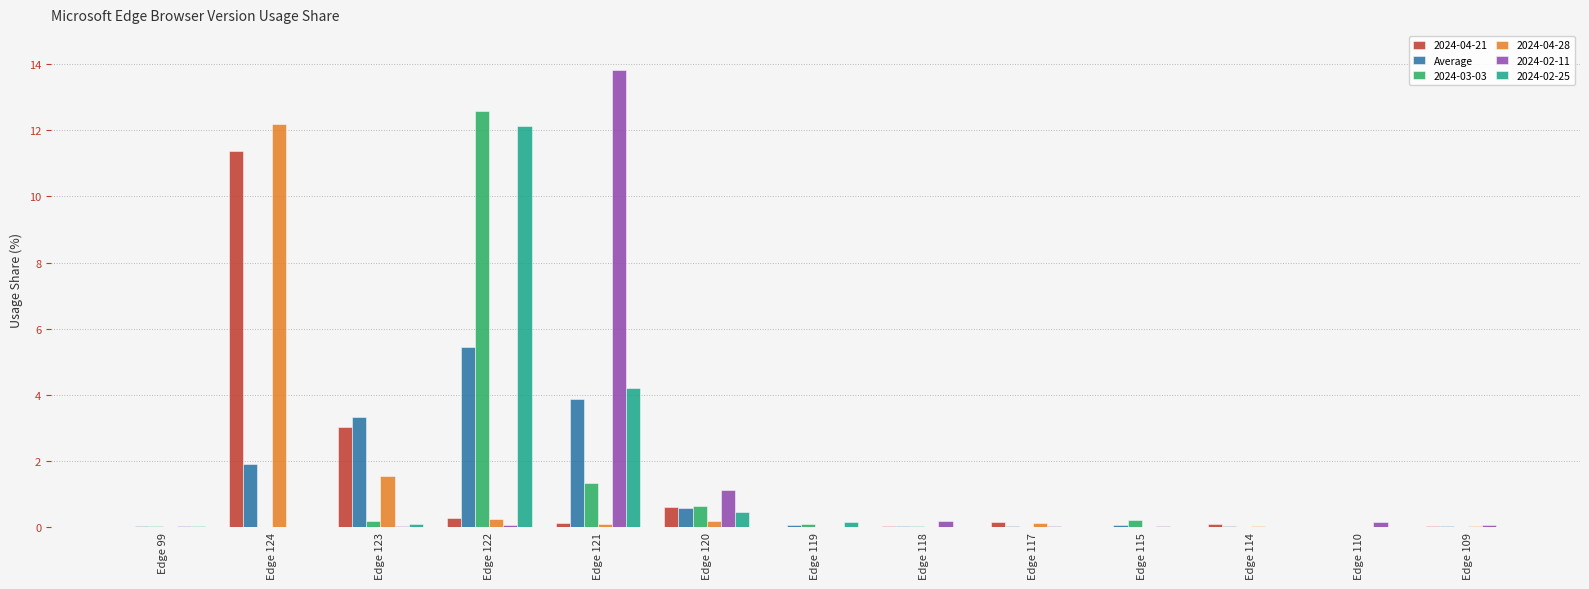

Which series changed the most between Edge 123 and Edge 118?

Average